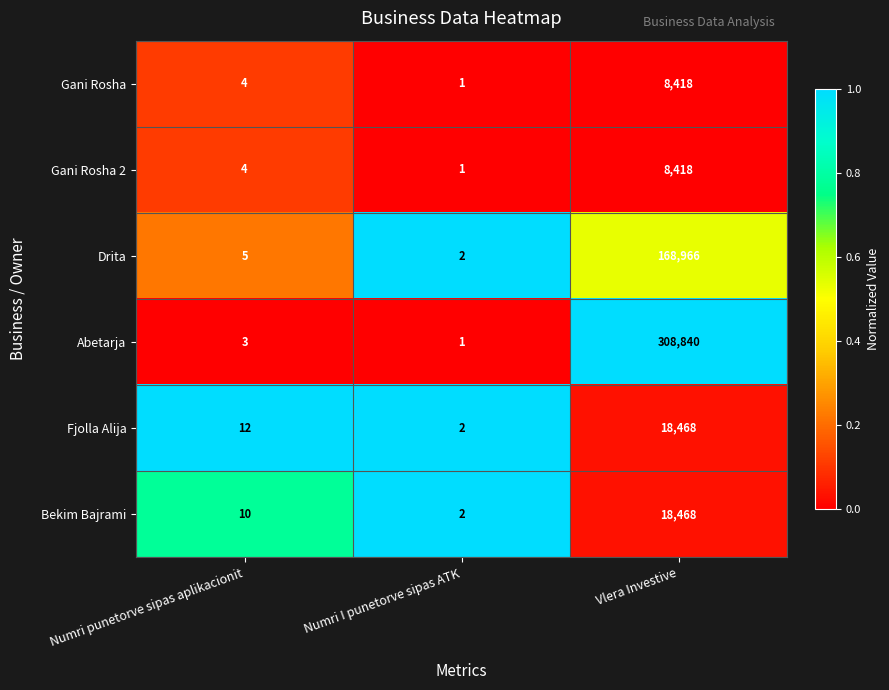

At which category does the chart reach its peak across all series?

Vlera Investive